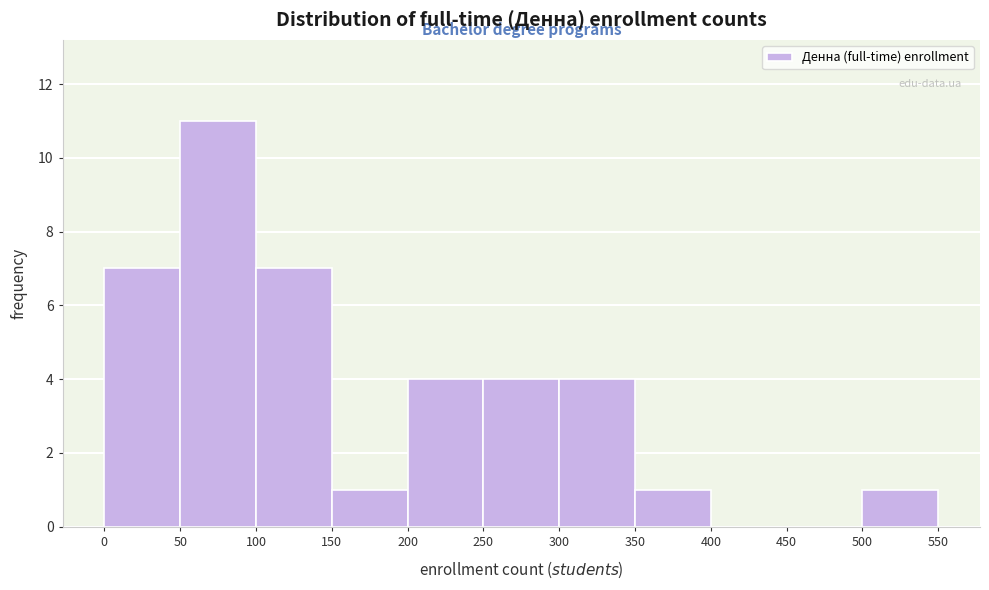

Reading left to right, transcribe this chart: for each bar, give the range it covers on the x-axis and its height. The values are not printed on the chart, so give them approximately, as read against the axis.

0 to 50: 7
50 to 100: 11
100 to 150: 7
150 to 200: 1
200 to 250: 4
250 to 300: 4
300 to 350: 4
350 to 400: 1
400 to 450: 0
450 to 500: 0
500 to 550: 1